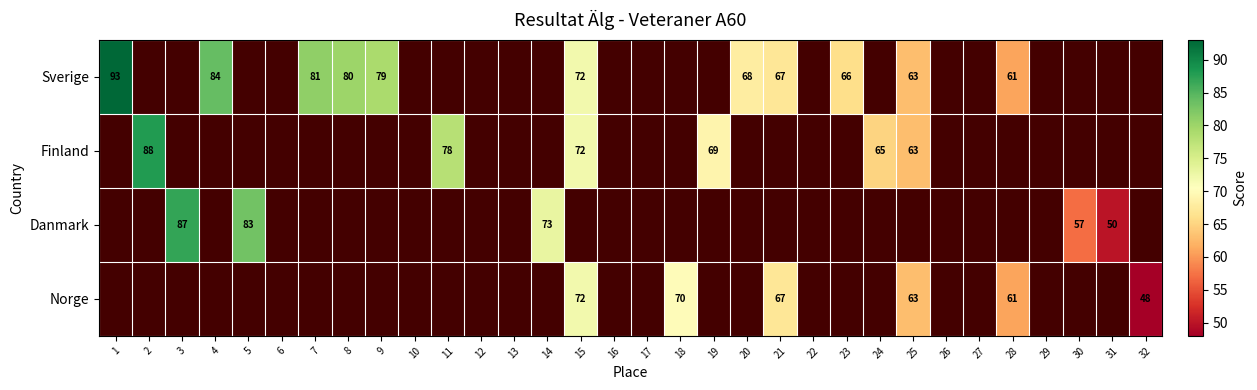

Which category has the highest value across all series?

1